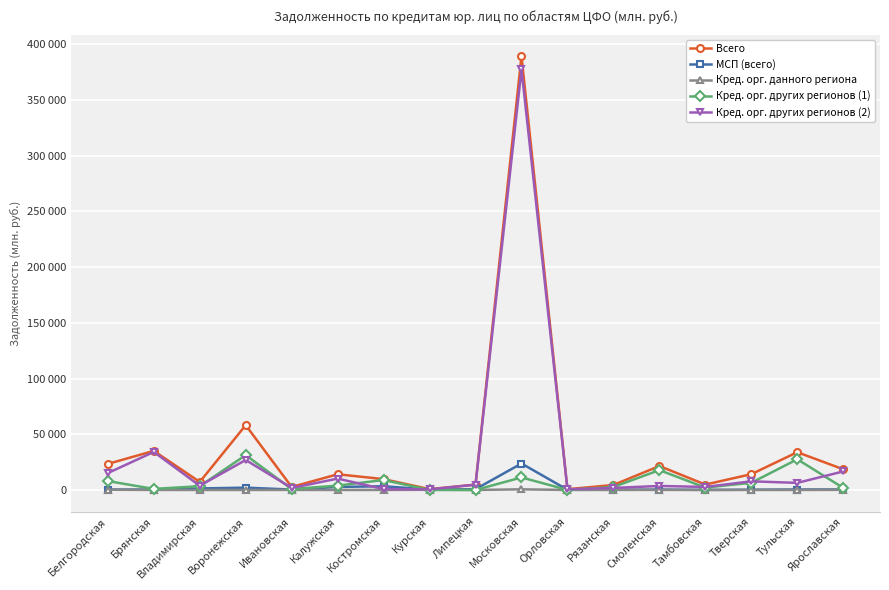

What is the label of the 16th point from the left?

Тульская